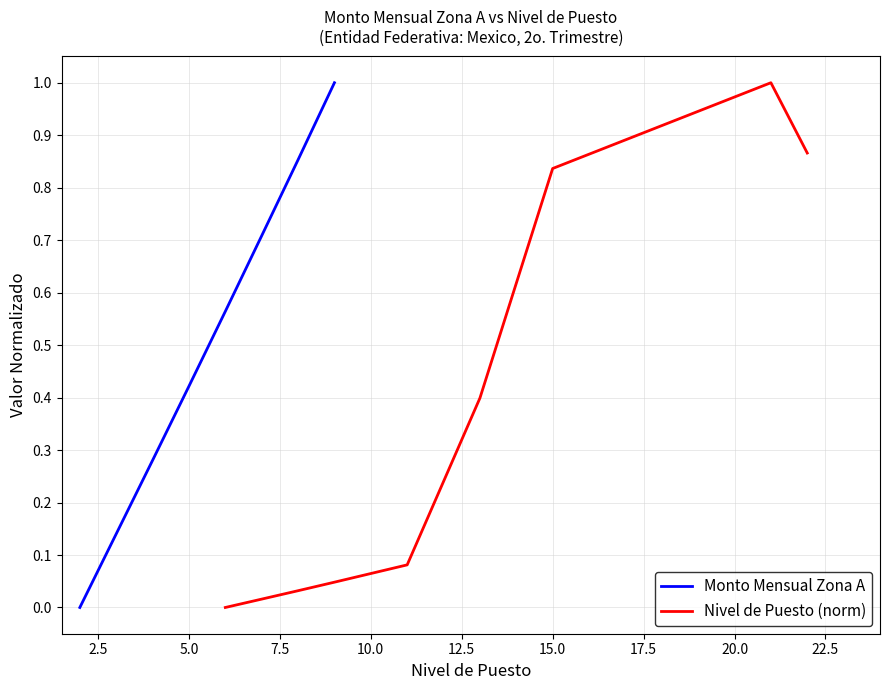

Which series has the largest total across all categories?

Monto Mensual Zona A